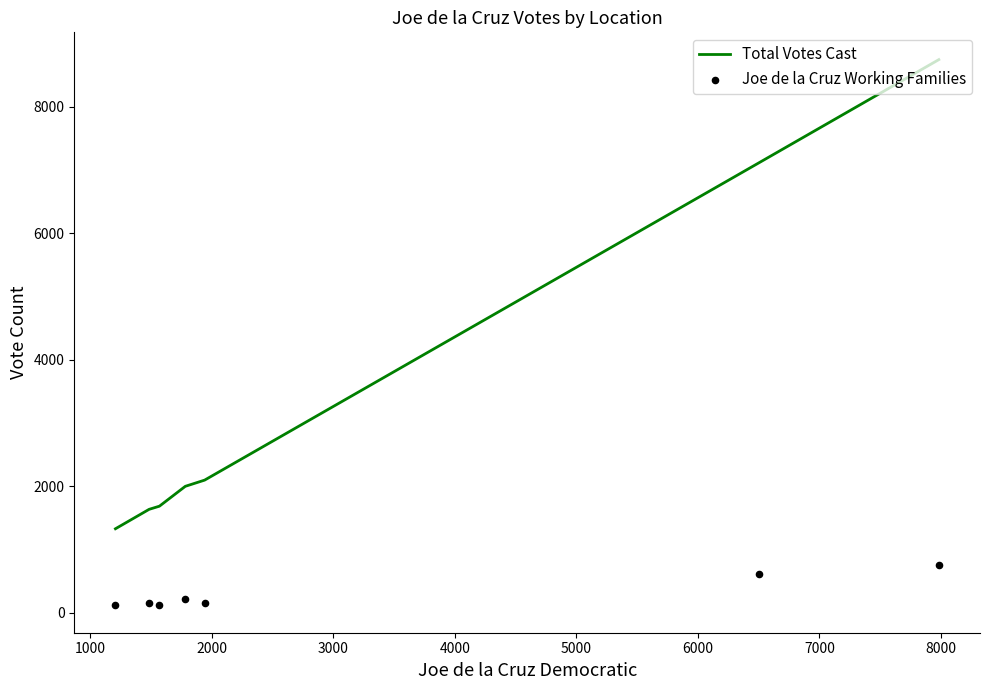

Which series contains the highest Y value?

Total Votes Cast